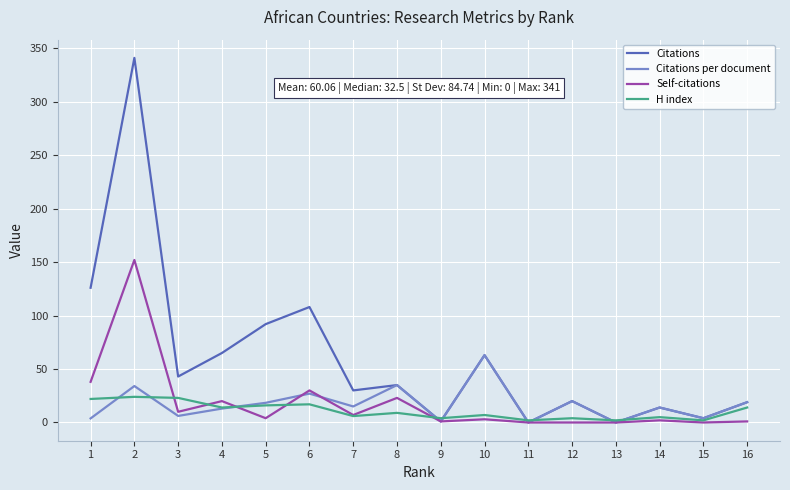

What is the maximum value shown in the chart?

341.0